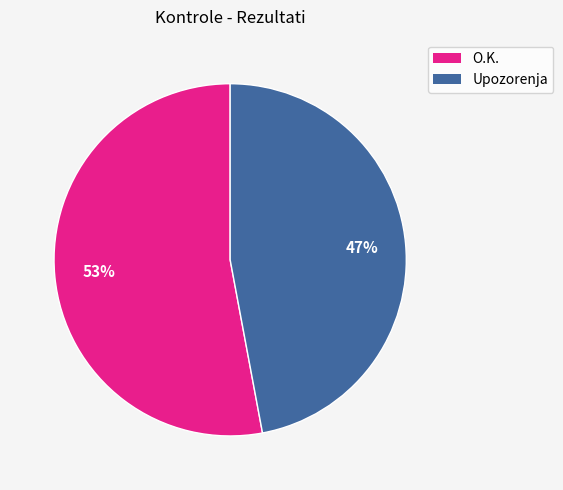

How many segments does this pie chart have?

2